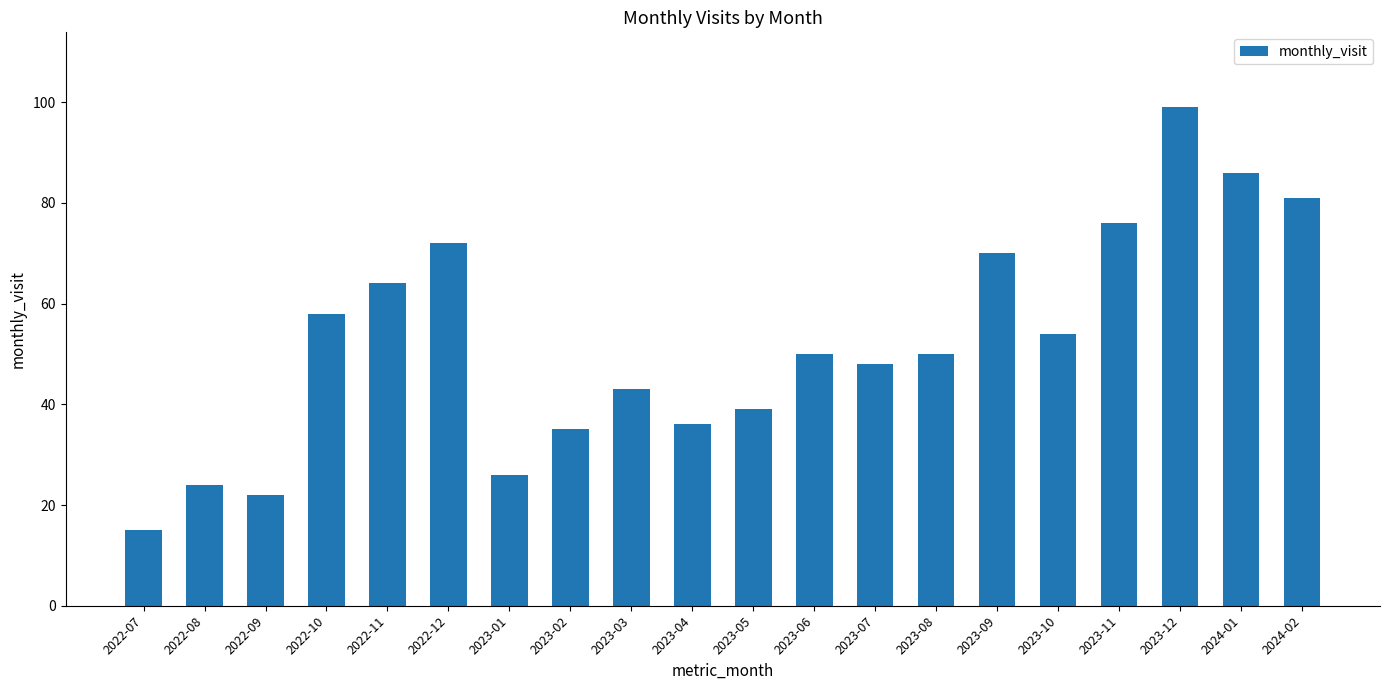

How many series are shown in this chart?

1